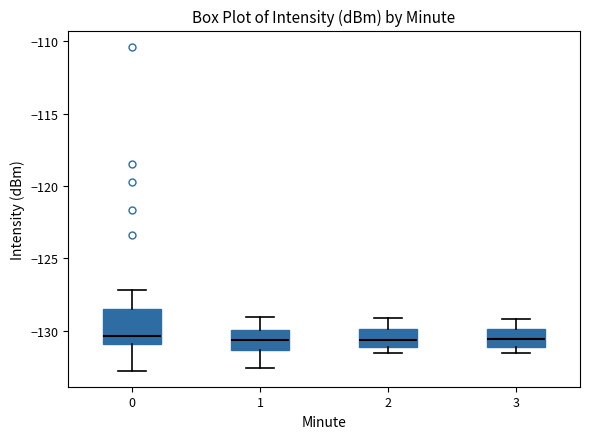

Reading left to right, read every box against the y-axis: the position of its median line, the range the box covers, and the ends of its whiskers. The values are not printed on the chart, so give them approximately, as read against the axis.

0: median -130.5, box -131.0 to -128.5, whiskers -133.0 to -127.0
1: median -130.5, box -131.5 to -130.0, whiskers -132.5 to -129.0
2: median -130.5, box -131.0 to -130.0, whiskers -131.5 to -129.0
3: median -130.5, box -131.0 to -130.0, whiskers -131.5 to -129.0